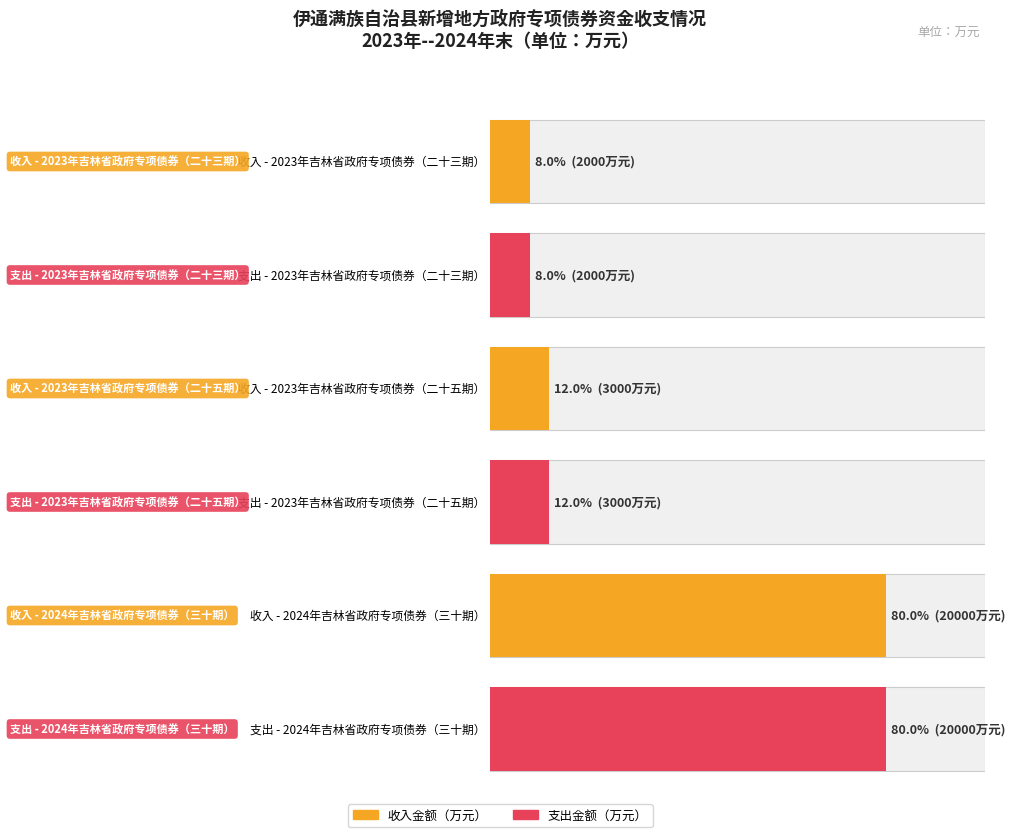

Reading right to left, extract all data points from this chart.

收入金额（万元）: 2024年吉林省政府专项债券（三十期）=20000	2023年吉林省政府专项债券（二十五期）=3000	2023年吉林省政府专项债券（二十三期）=2000
支出金额（万元）: 2024年吉林省政府专项债券（三十期）=20000	2023年吉林省政府专项债券（二十五期）=3000	2023年吉林省政府专项债券（二十三期）=2000